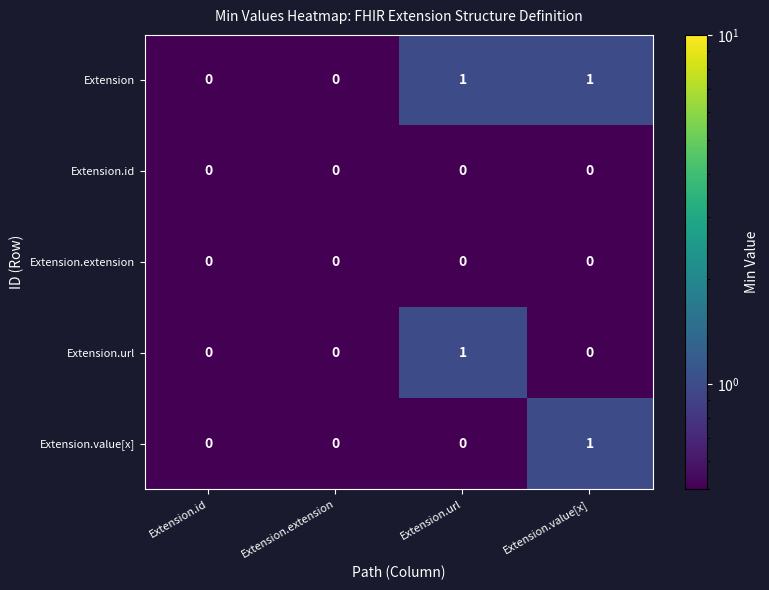

True or false: Extension has a value of -1 at Extension.extension.

False